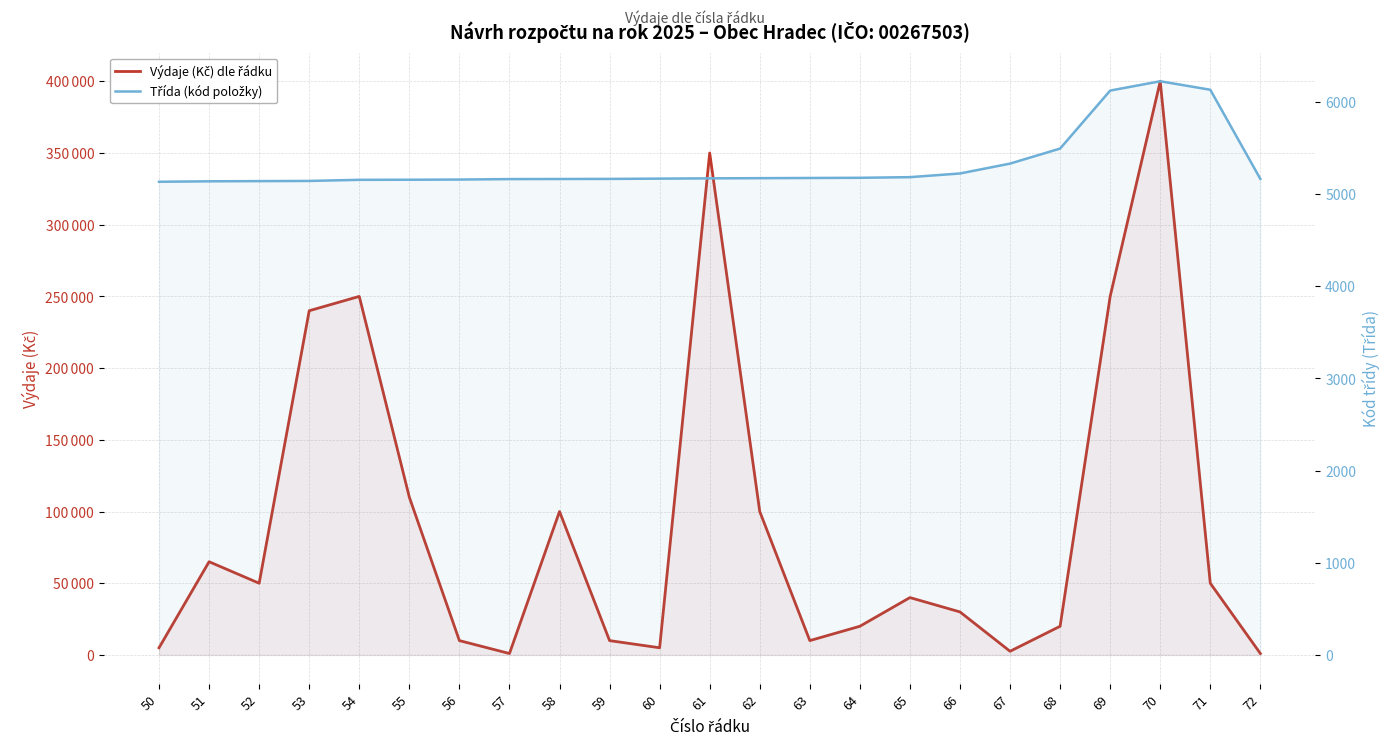

The Třída (kód položky) series shows 8487 at 65. True or false?

False